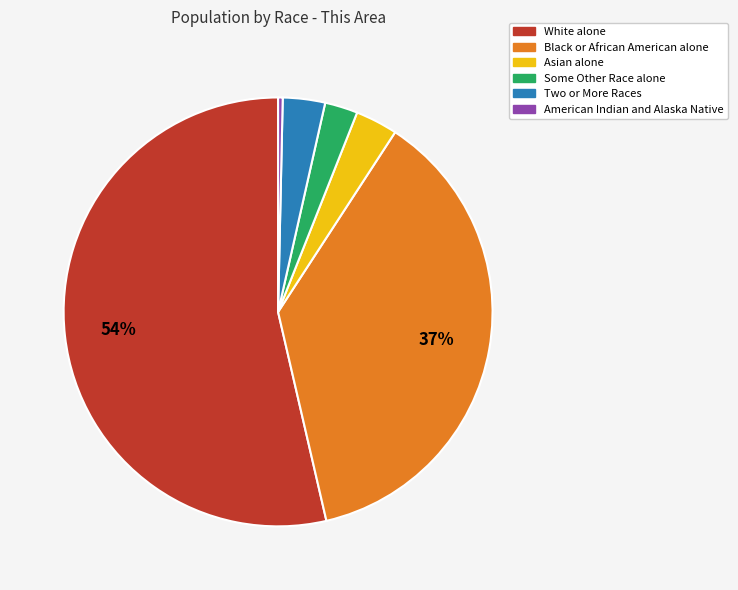

Is there any slice that represents more than half of the pie?

Yes